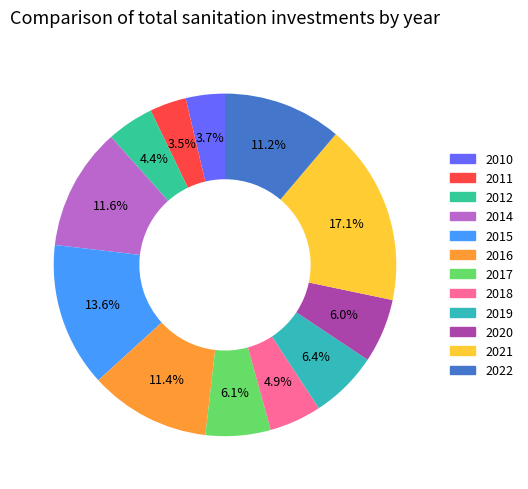

To the nearest percent, what is the average slice percentage?

8%